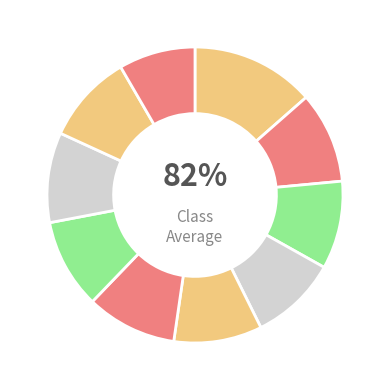

How many segments does this pie chart have?

10